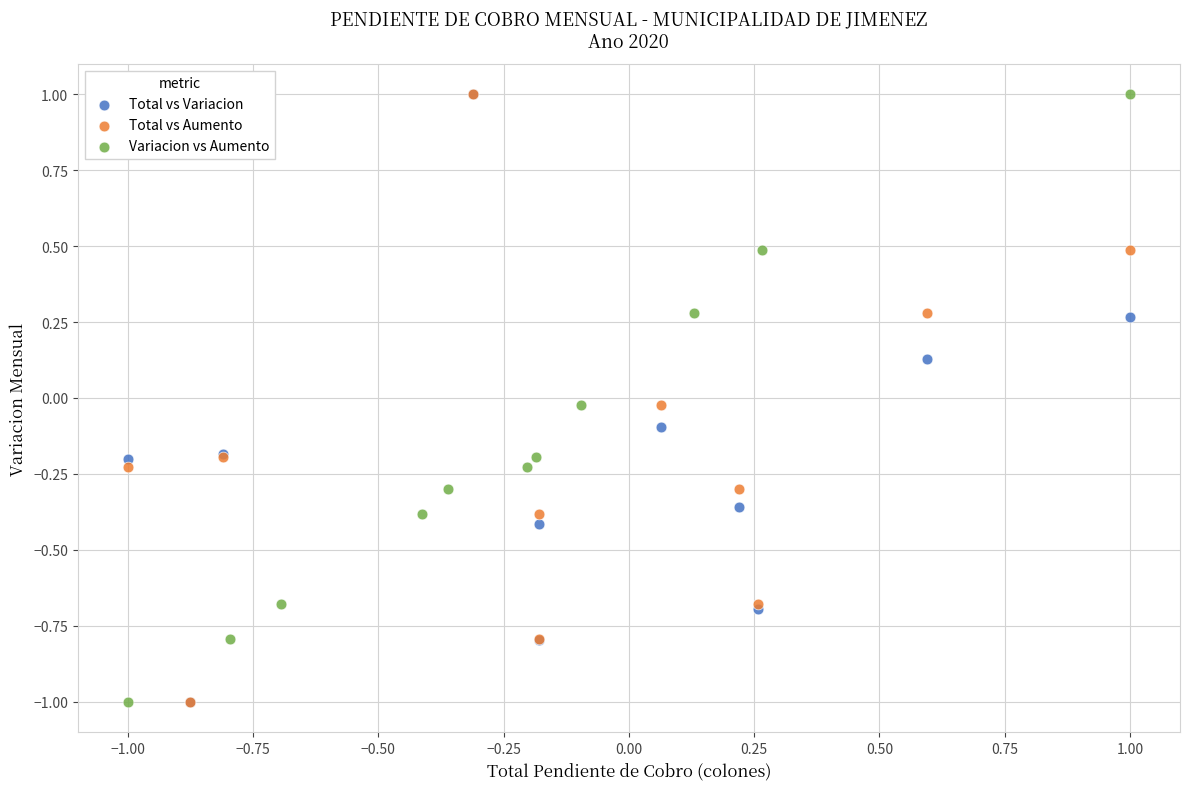

What are all the series names shown in the legend?

Total vs Variacion, Total vs Aumento, Variacion vs Aumento